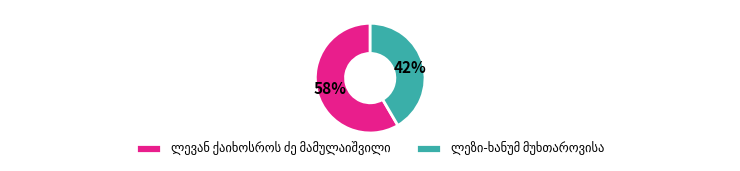

Is there any slice that represents more than half of the pie?

Yes